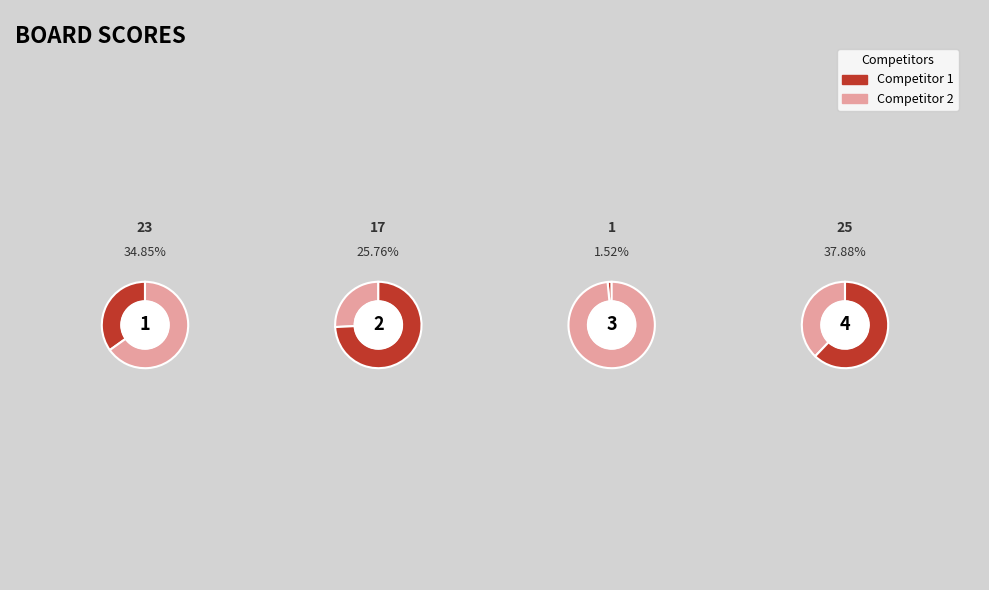

Is it true that 1 is 27% of the pie?

False